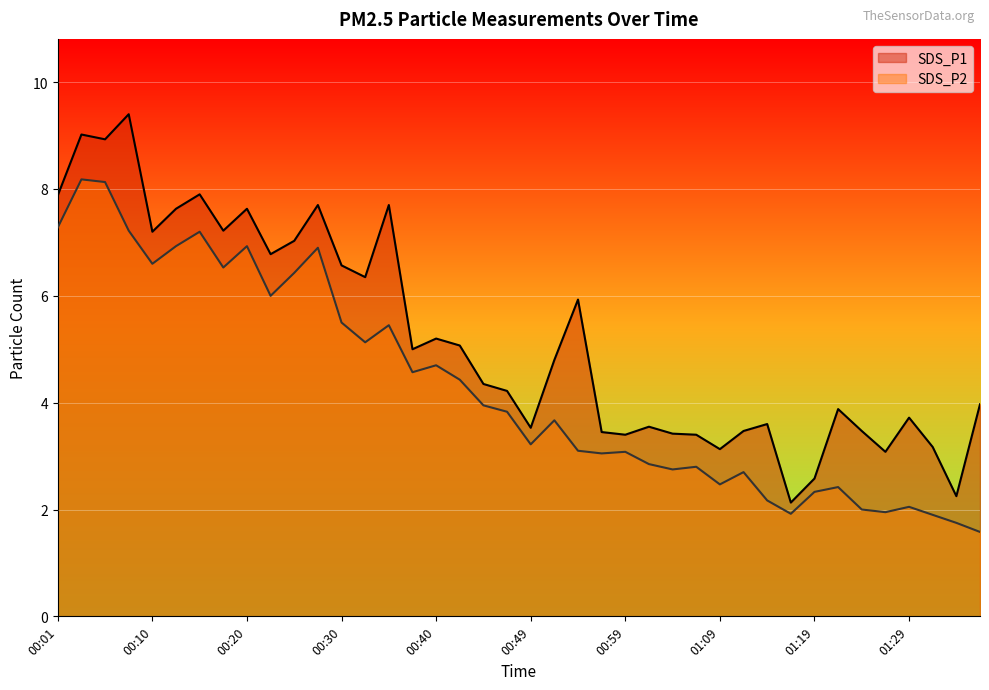

Between 01:09 and 01:14, which series saw the biggest shift?

SDS_P1